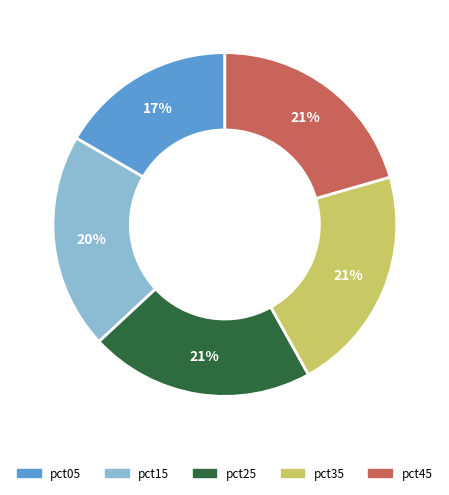

To the nearest percent, what is the average slice percentage?

20%